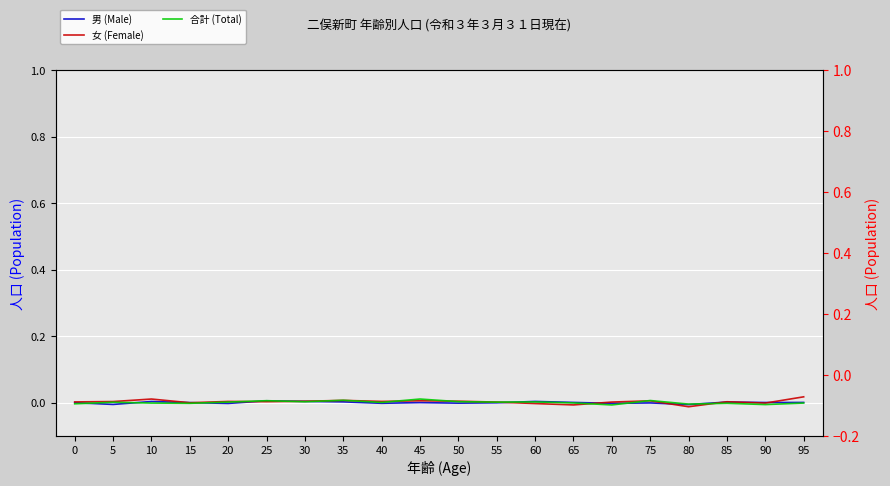

Which has a higher value, 40 or 70?

40